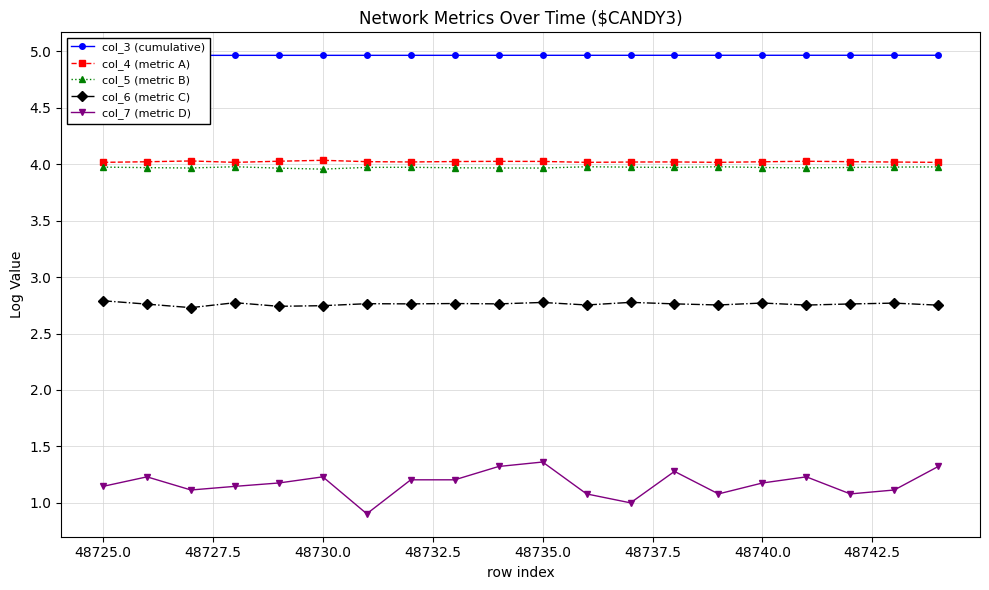

Is it true that col_4 (metric A) equals 2.1 at 48730.0?

False